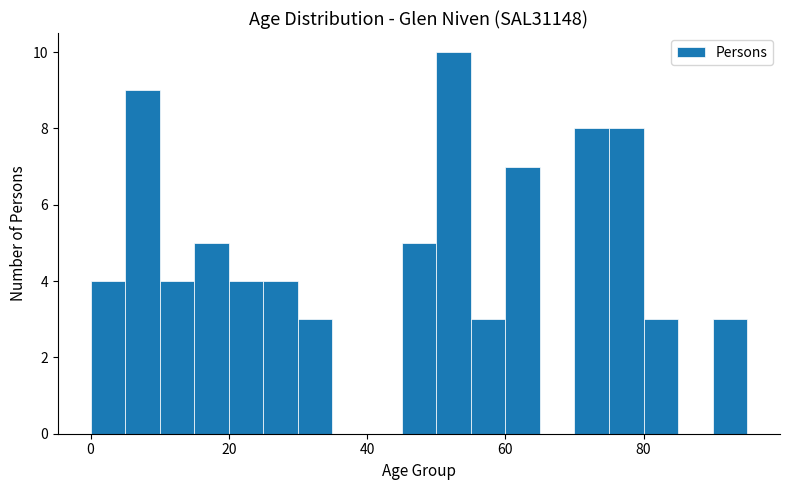

Around what value on the x-axis is the tallest bar? Give the approximate position of its centre, as read against the axis.

52